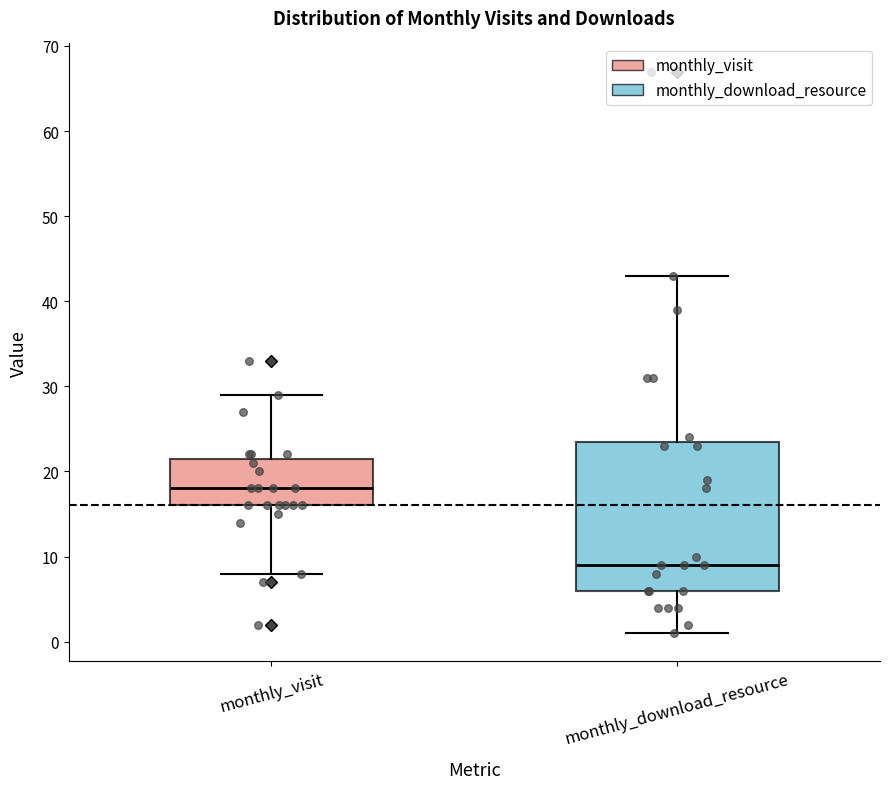

Where does the upper whisker of the box for monthly_visit end on the y-axis? The values are not printed on the chart, so give them approximately, as read against the axis.

29